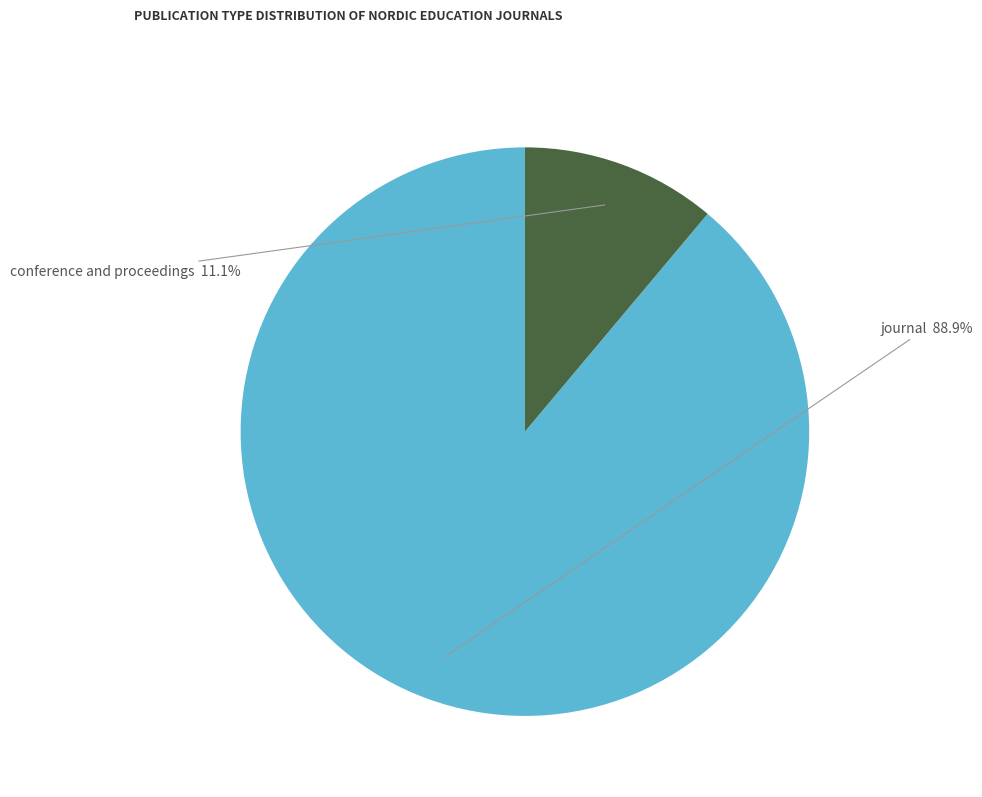

Is there a majority slice in this chart?

Yes